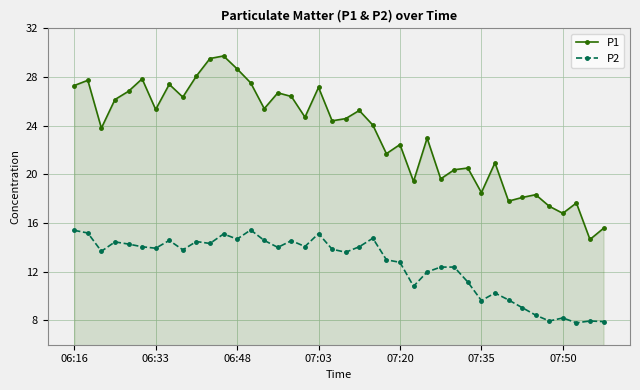

What are all the series names shown in the legend?

P1, P2